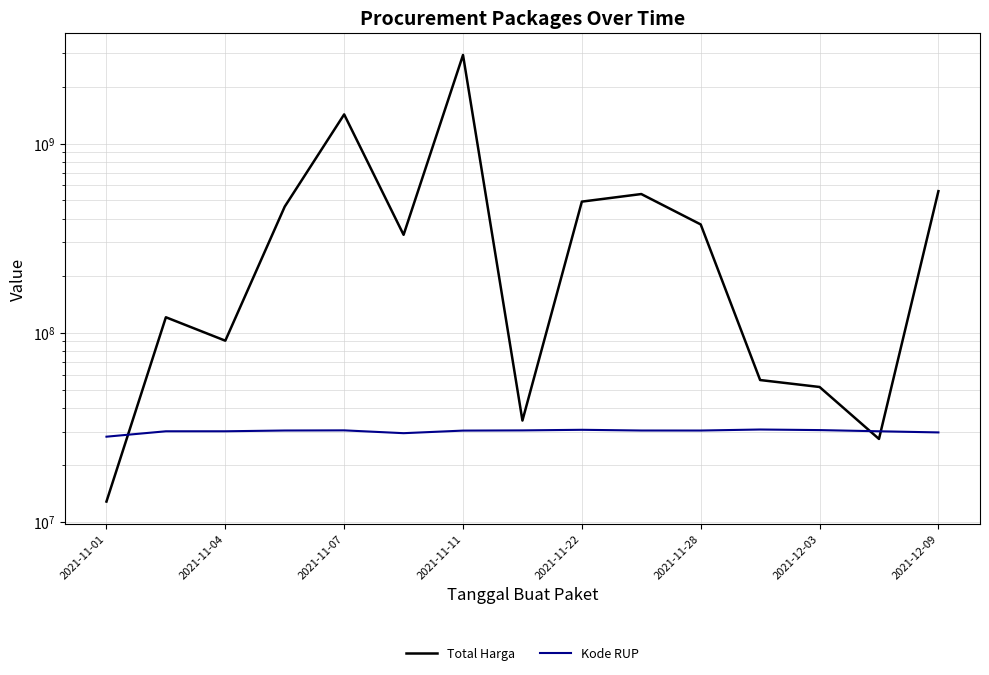

What is the maximum value for Total Harga?

2938963240.0